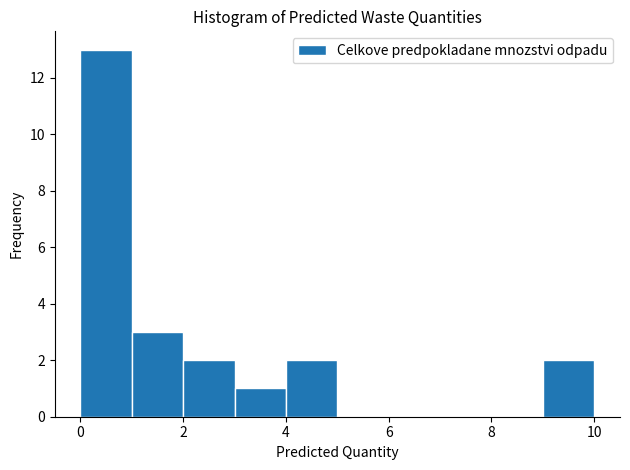

Which range on the x-axis has the tallest bar?

0 to 1